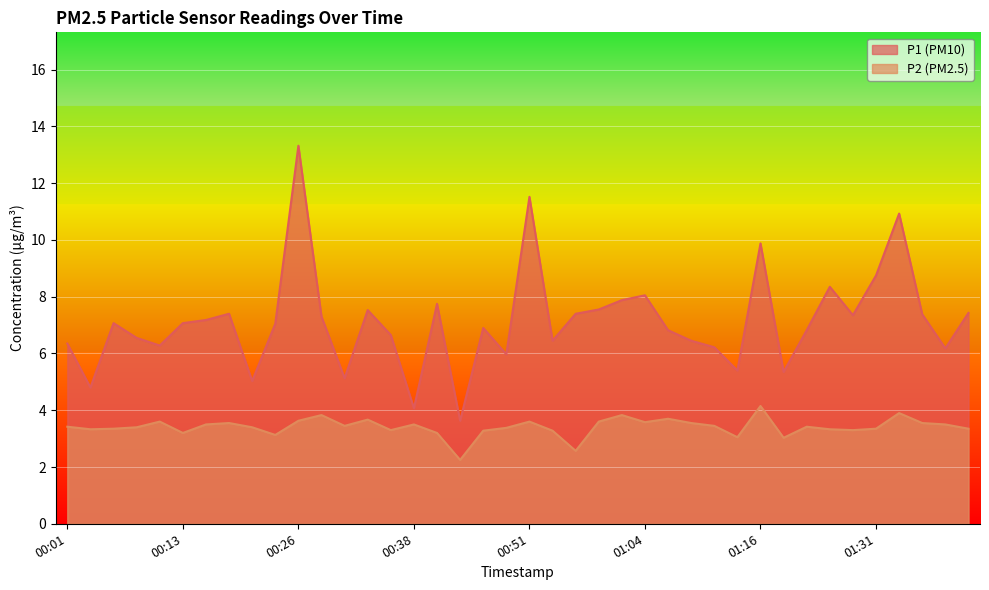

Reading left to right, transcribe all the data shown in this chart.

P1: 00:01=6.3	00:03=4.8	00:06=7.1	00:08=6.5	00:11=6.3	00:13=7.1	00:16=7.2	00:18=7.4	00:21=5.0	00:23=7.0	00:26=13.3	00:28=7.3	00:31=5.1	00:33=7.5	00:36=6.7	00:38=4.1	00:41=7.8	00:43=3.6	00:46=6.9	00:48=6.0	00:51=11.5	00:54=6.5	00:56=7.4	00:59=7.5	01:01=7.9	01:04=8.1	01:06=6.8	01:09=6.5	01:12=6.2	01:14=5.4	01:16=9.9	01:19=5.3	01:24=6.8	01:26=8.3	01:29=7.3	01:31=8.8	01:34=10.9	01:37=7.4	01:39=6.2	01:42=7.4
P2: 00:01=3.4	00:03=3.3	00:06=3.4	00:08=3.4	00:11=3.6	00:13=3.2	00:16=3.5	00:18=3.5	00:21=3.4	00:23=3.1	00:26=3.6	00:28=3.8	00:31=3.5	00:33=3.7	00:36=3.3	00:38=3.5	00:41=3.2	00:43=2.2	00:46=3.3	00:48=3.4	00:51=3.6	00:54=3.3	00:56=2.6	00:59=3.6	01:01=3.8	01:04=3.6	01:06=3.7	01:09=3.5	01:12=3.5	01:14=3.0	01:16=4.2	01:19=3.0	01:24=3.4	01:26=3.3	01:29=3.3	01:31=3.4	01:34=3.9	01:37=3.5	01:39=3.5	01:42=3.4